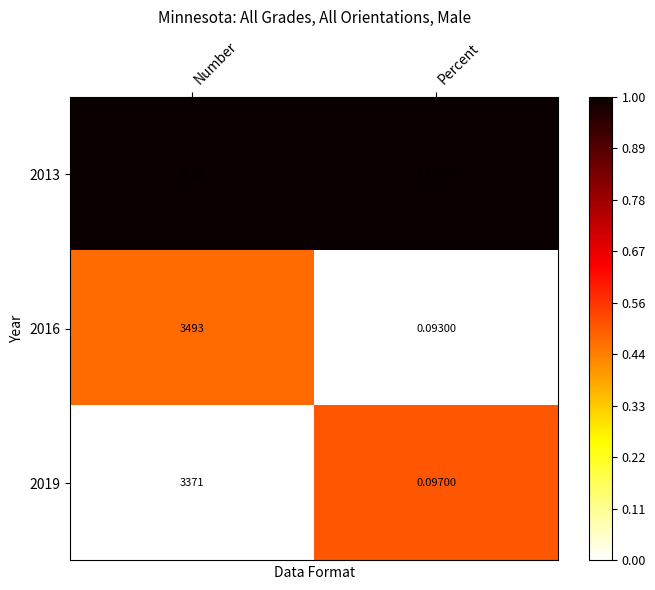

Is the value of 2016 at Percent greater than the value of 2019 at Percent?

No